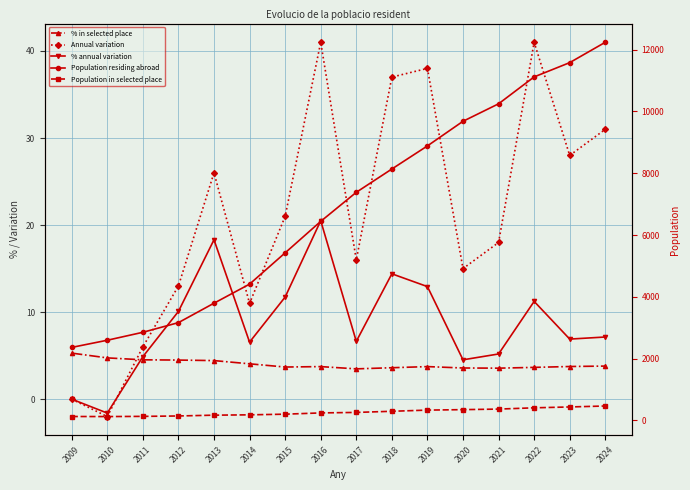

The value of Population residing abroad at 2016 is 6442.0. True or false?

True